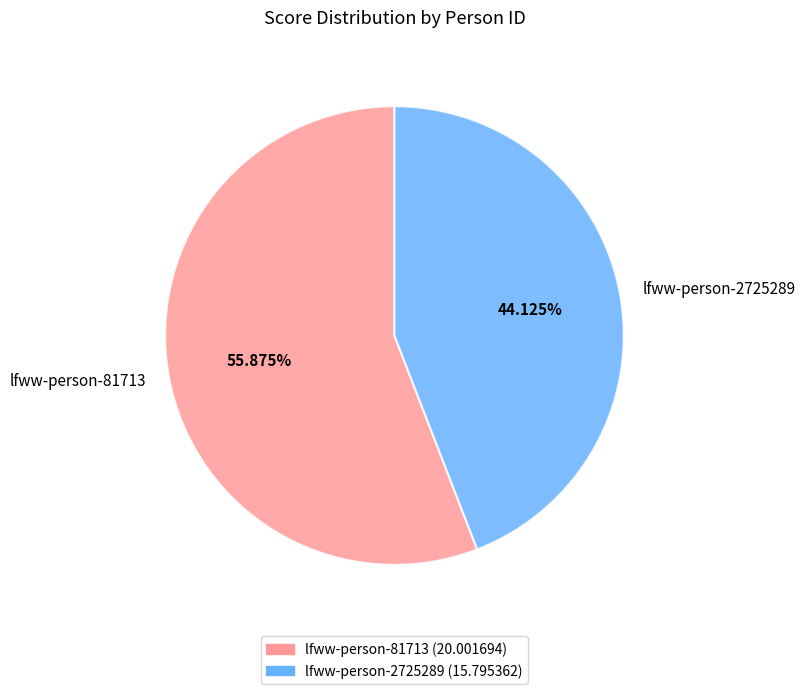

Which has a higher value, lfww-person-2725289 or lfww-person-81713?

lfww-person-81713